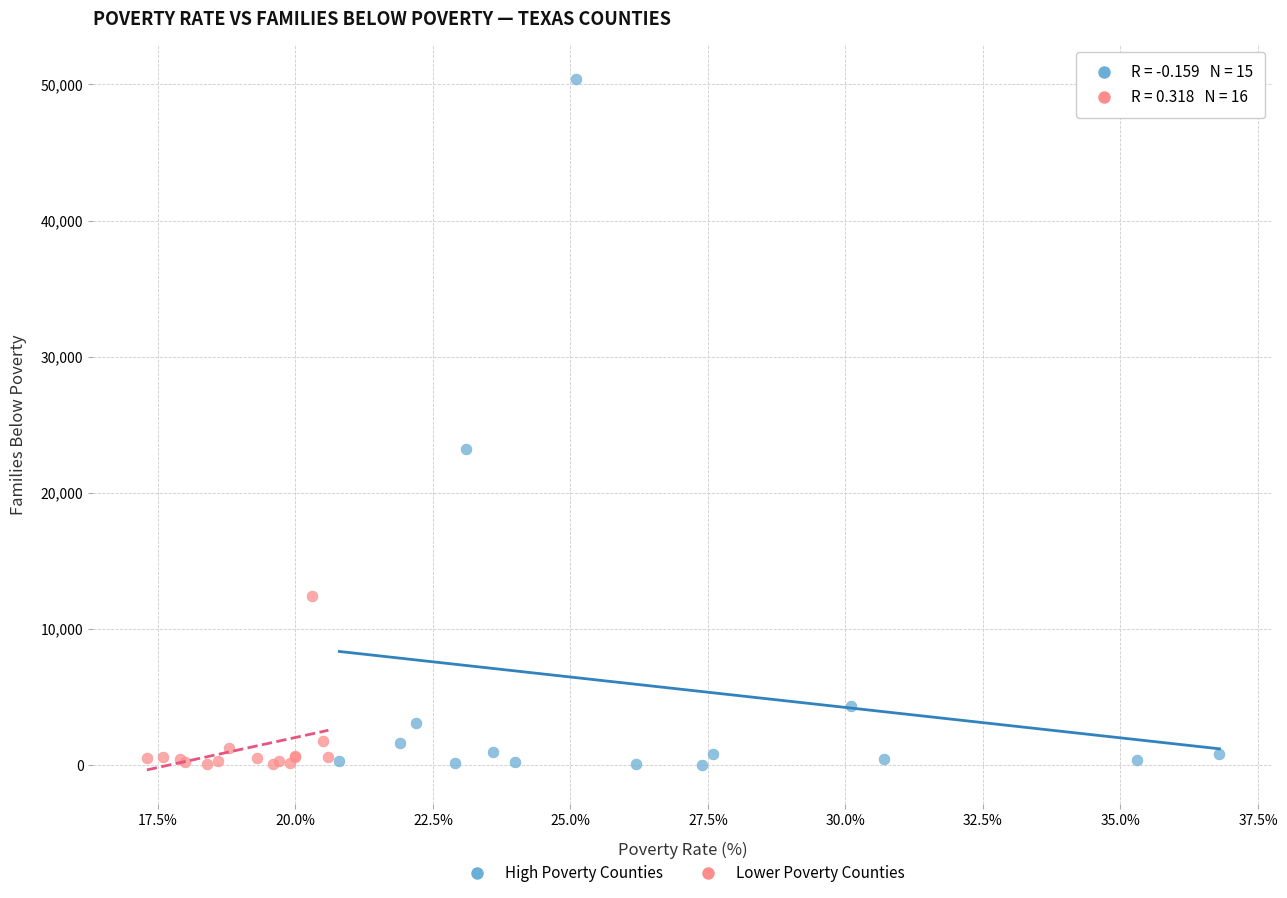

Which series has the widest spread of Y values?

High Poverty Counties